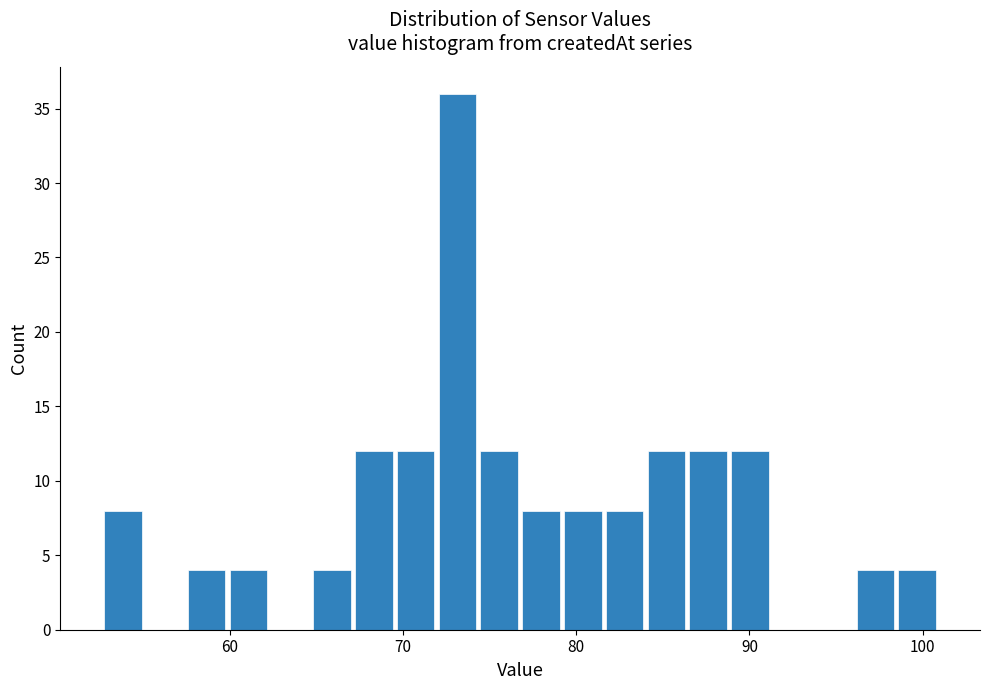

Around what value on the x-axis is the tallest bar? Give the approximate position of its centre, as read against the axis.

73